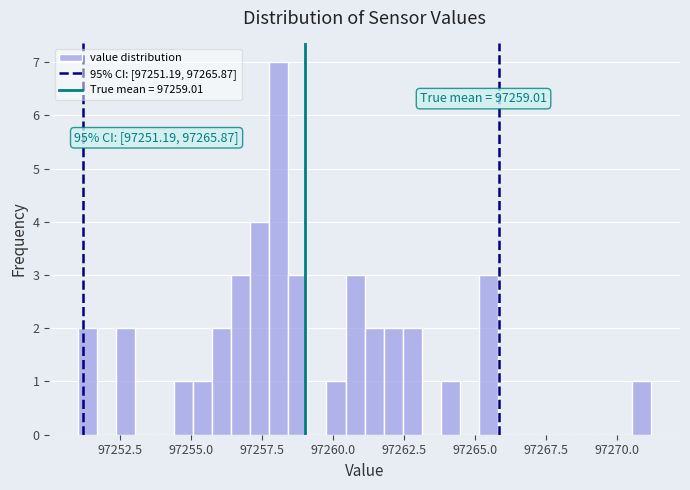

Around what value on the x-axis is the tallest bar? Give the approximate position of its centre, as read against the axis.

97258.0